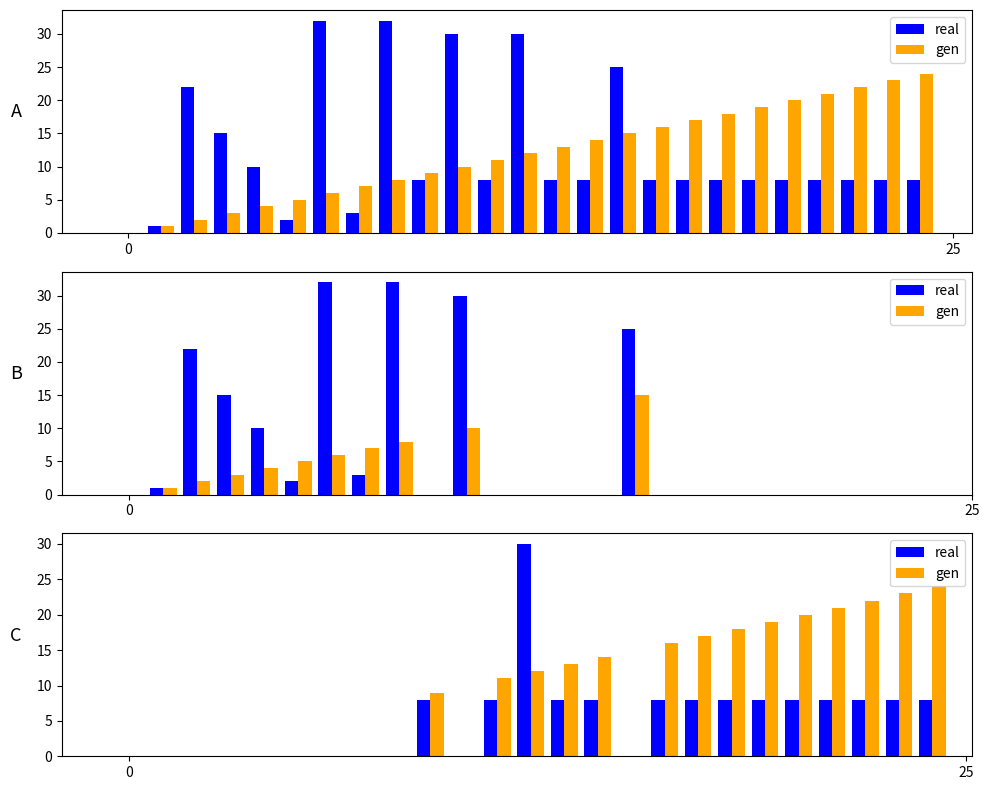

Reading left to right, extract all data points from this chart.

real: 8	8	30	8	8	8	8	8	8	8	8	8	8	8
gen: 9	11	12	13	14	16	17	18	19	20	21	22	23	24